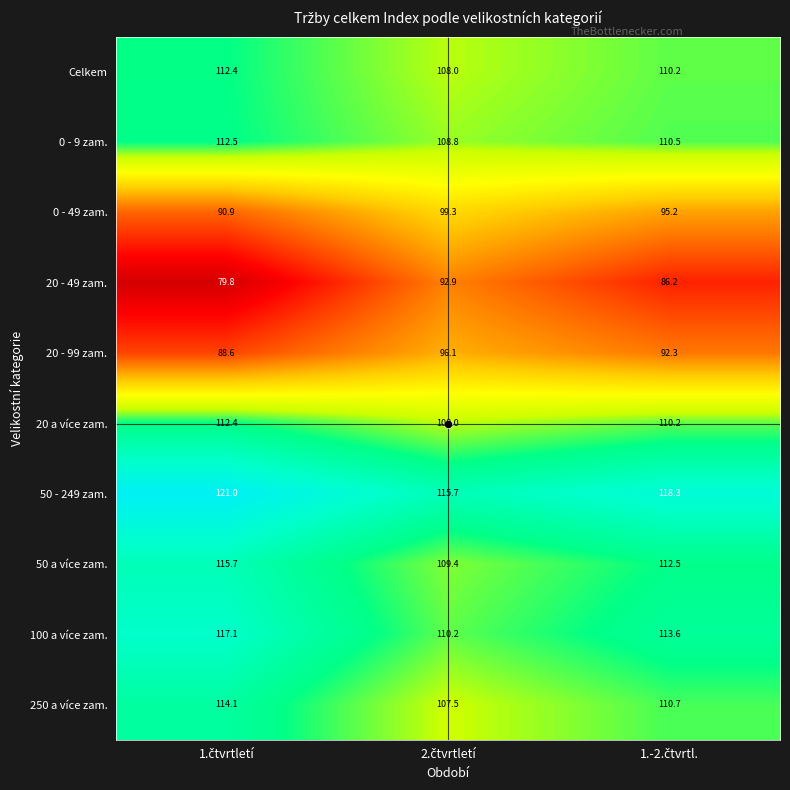

What is the maximum value shown in the chart?

121.0